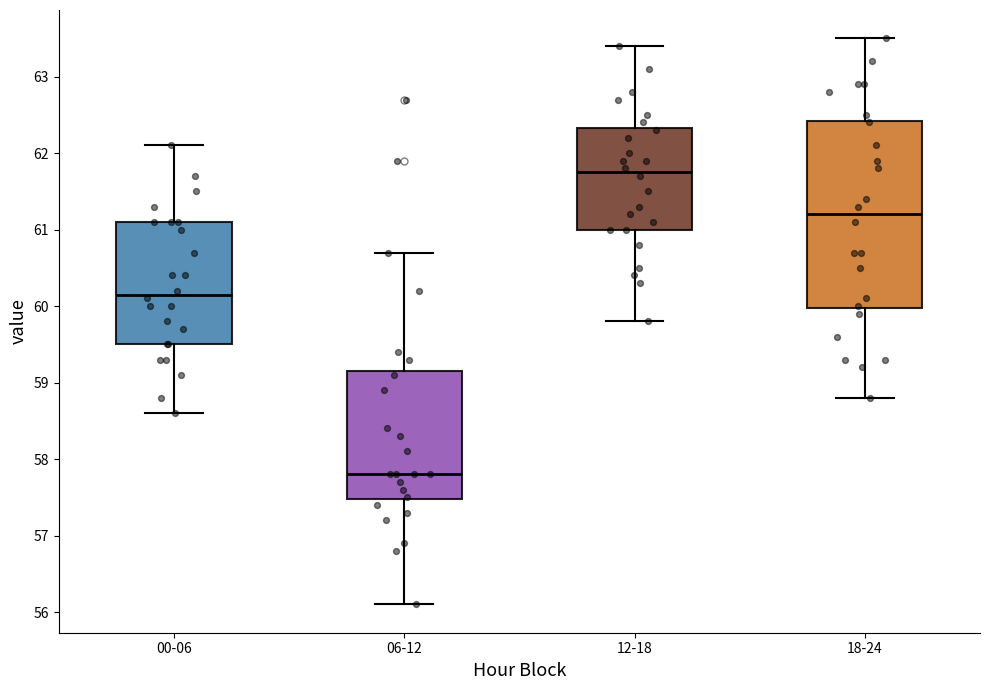

Which box has the lowest median line?

06-12